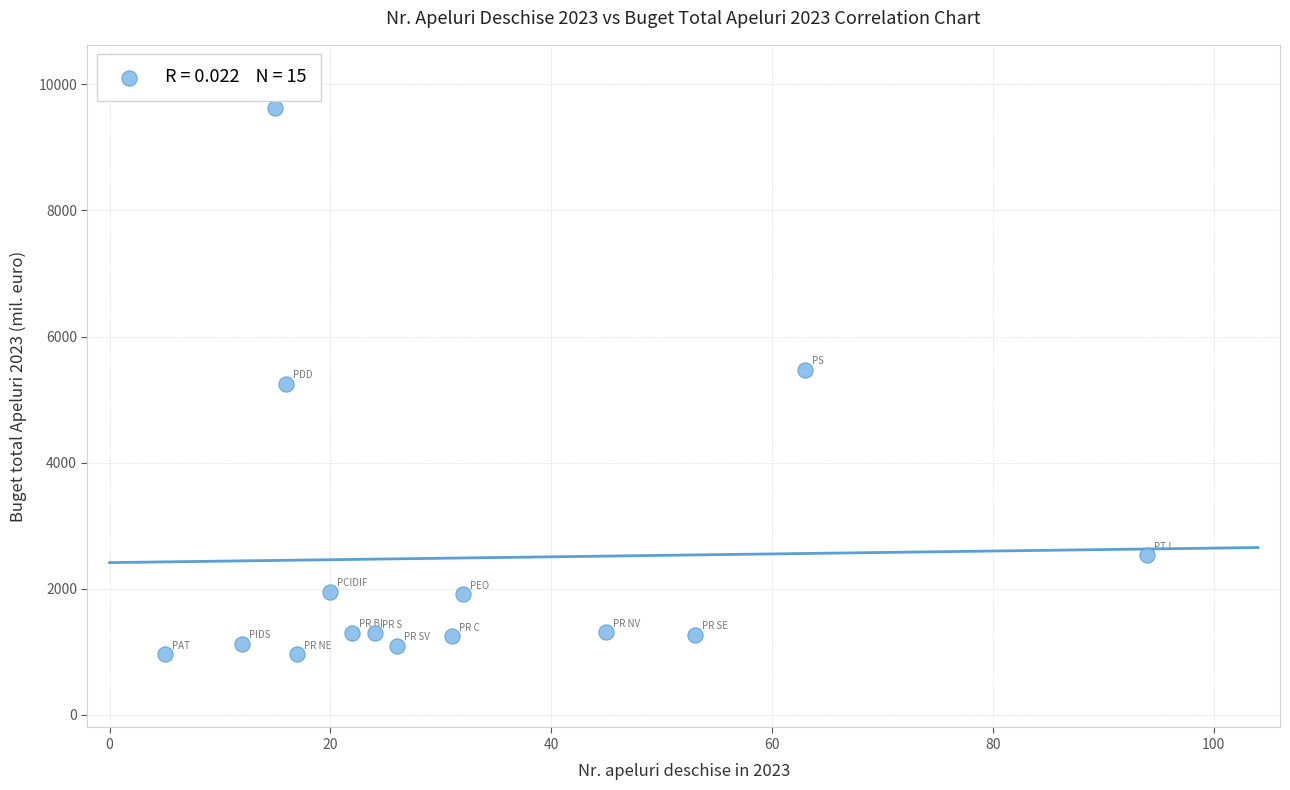

What is the range of Y values (max minus min)?

8667.4